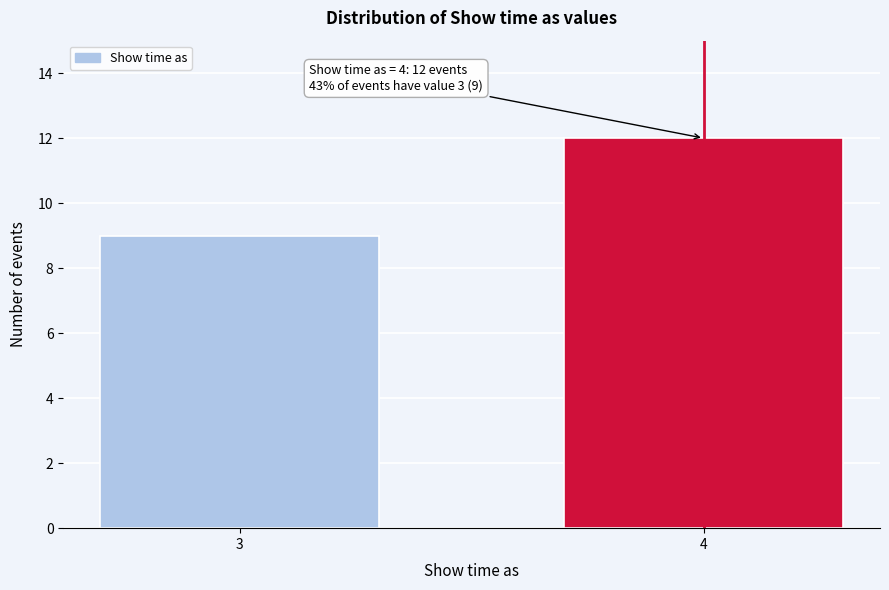

Reading left to right, extract all data points from this chart.

9	12